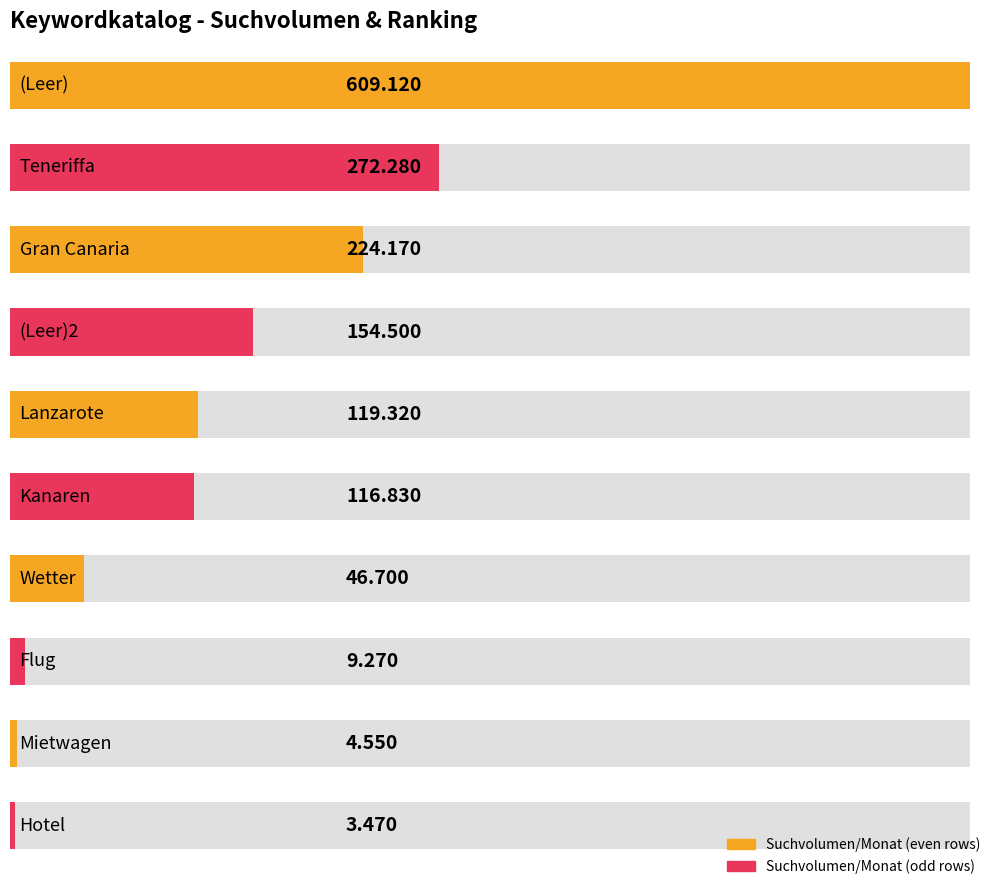

What is the difference between the values at Mietwagen and (Leer)?

604570